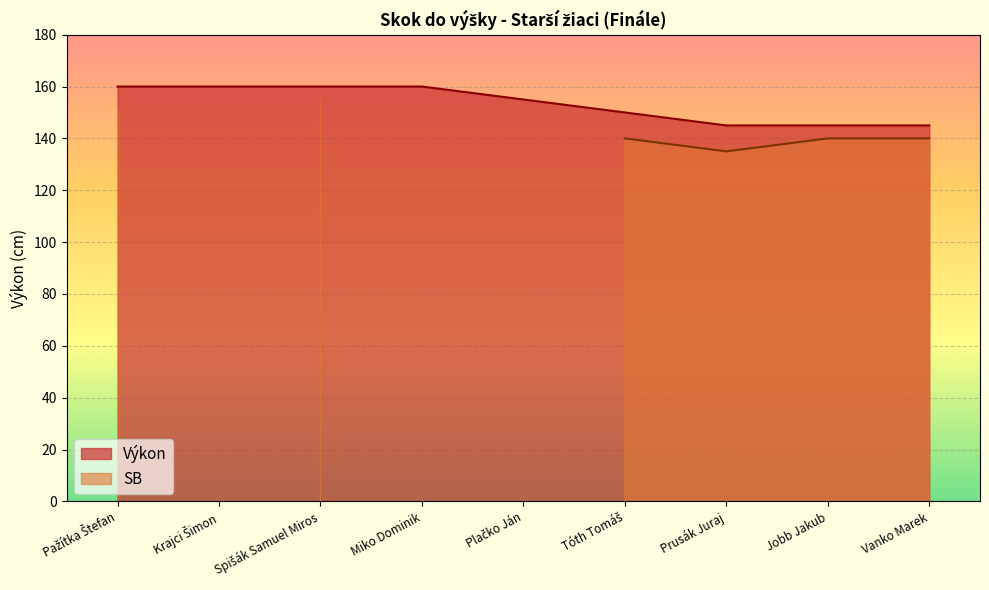

How many values exceed 155?

4